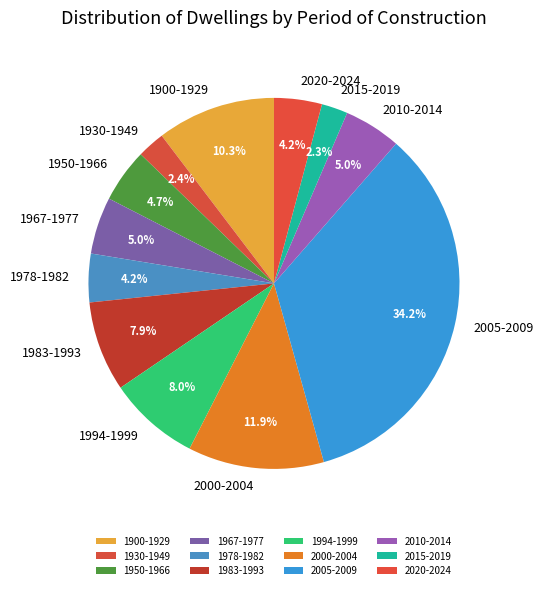

How many segments does this pie chart have?

12